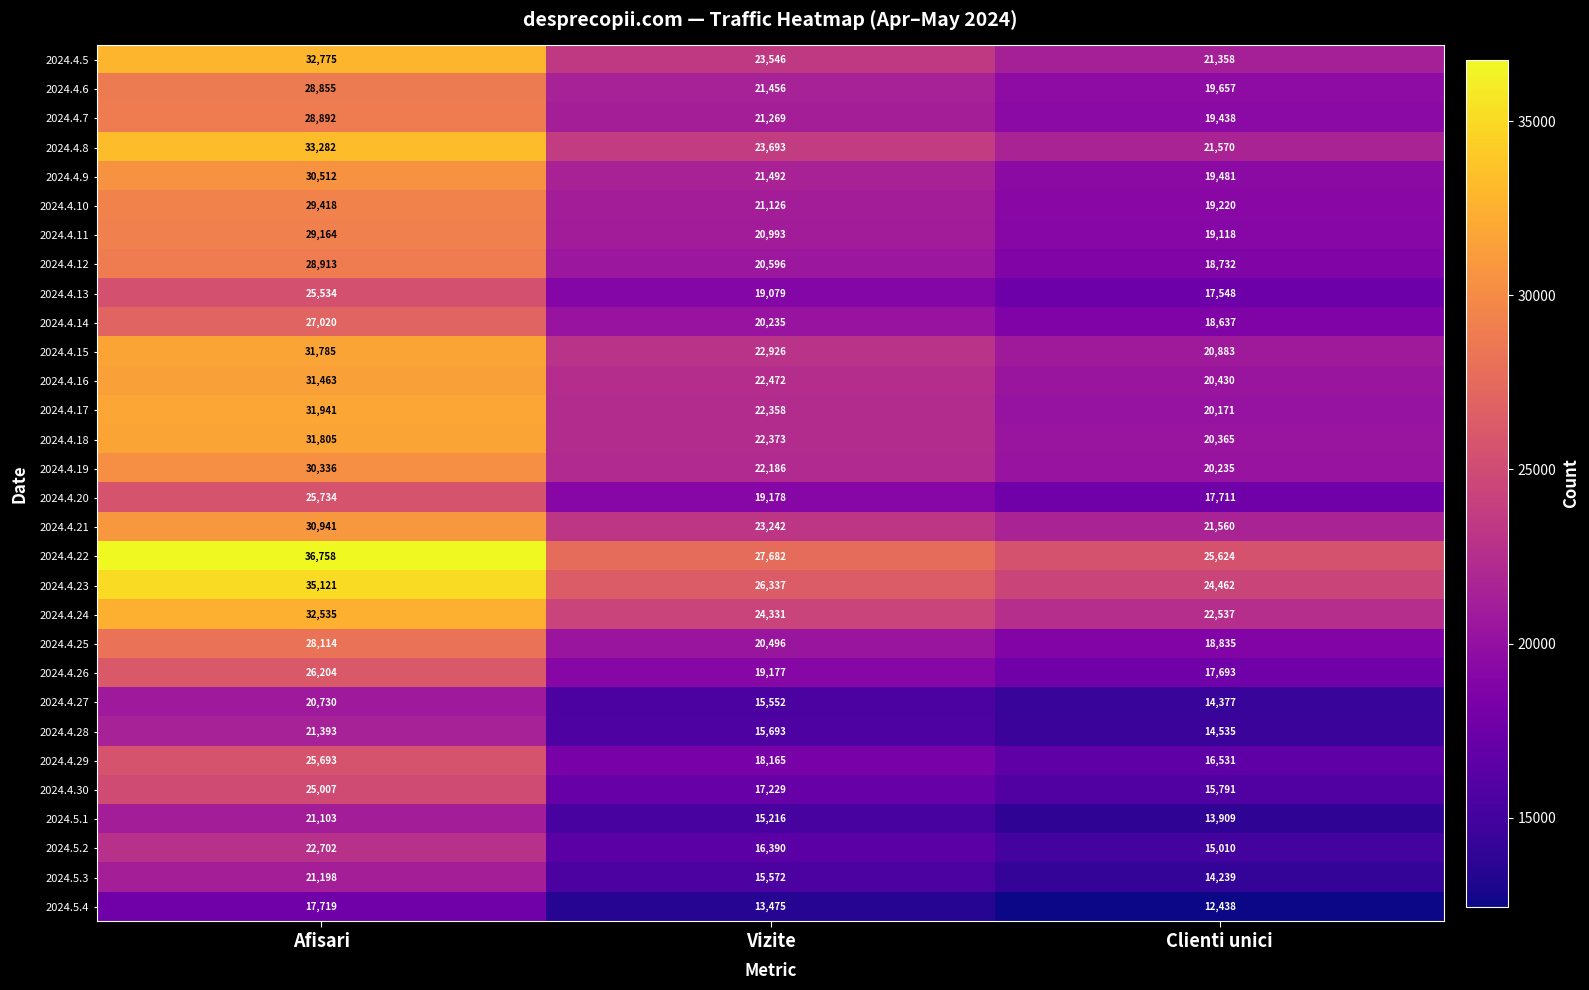

What is the total value across all series at Clienti unici?

562095